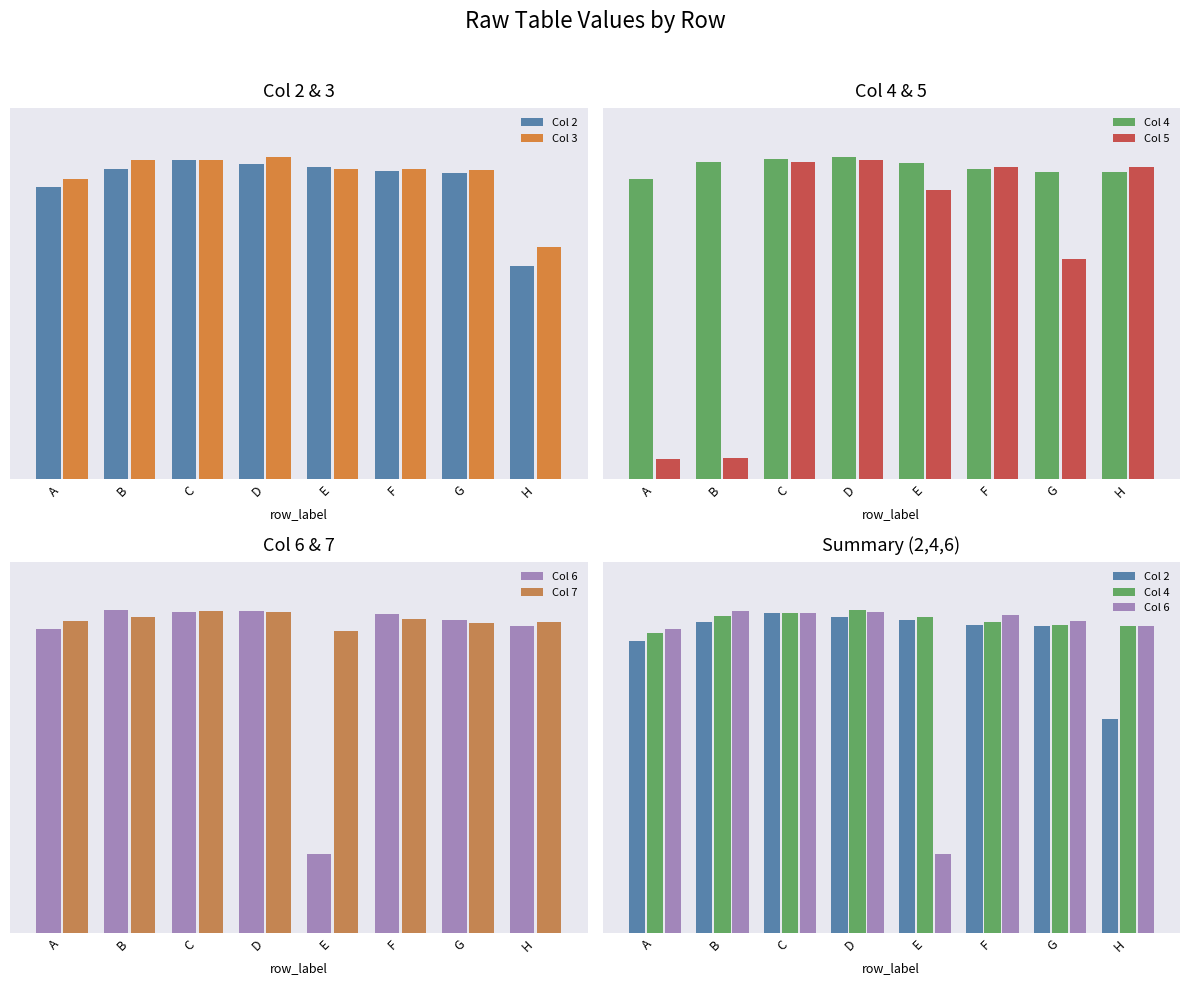

The value of Col 6 at A is 0.3. True or false?

False